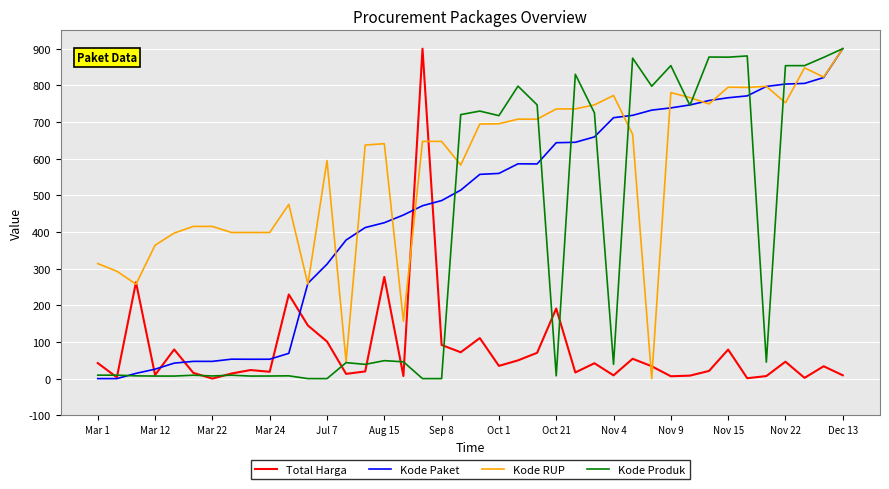

What is the greatest value displayed?

900.0